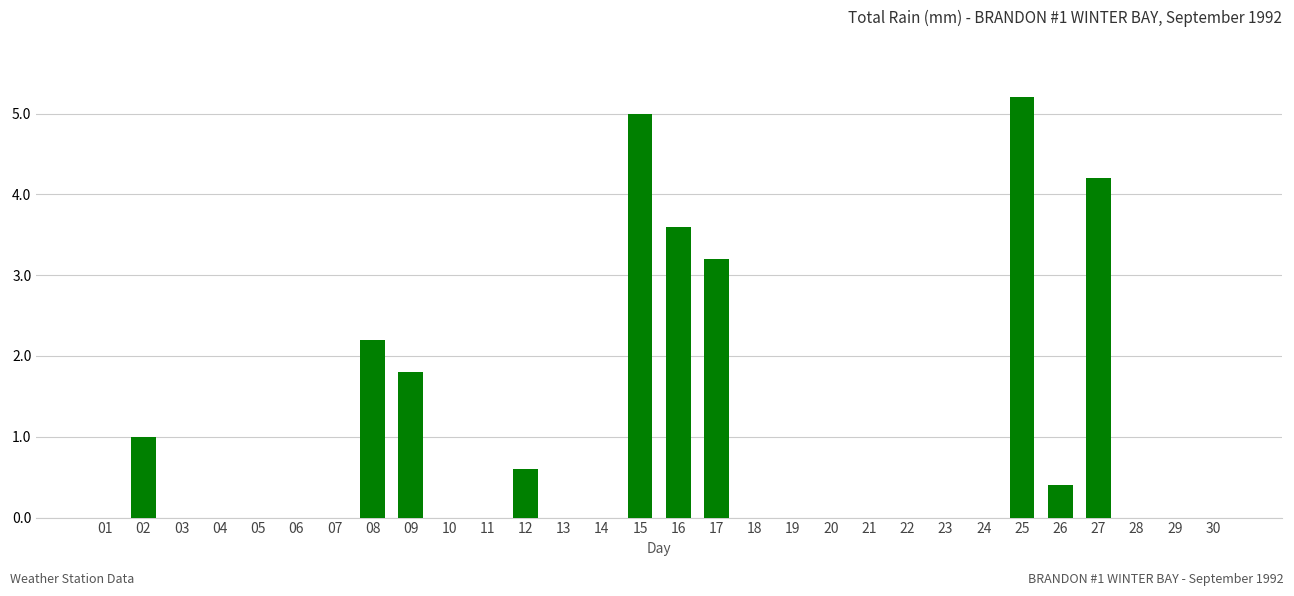

What is the approximate value at 26?

0.4